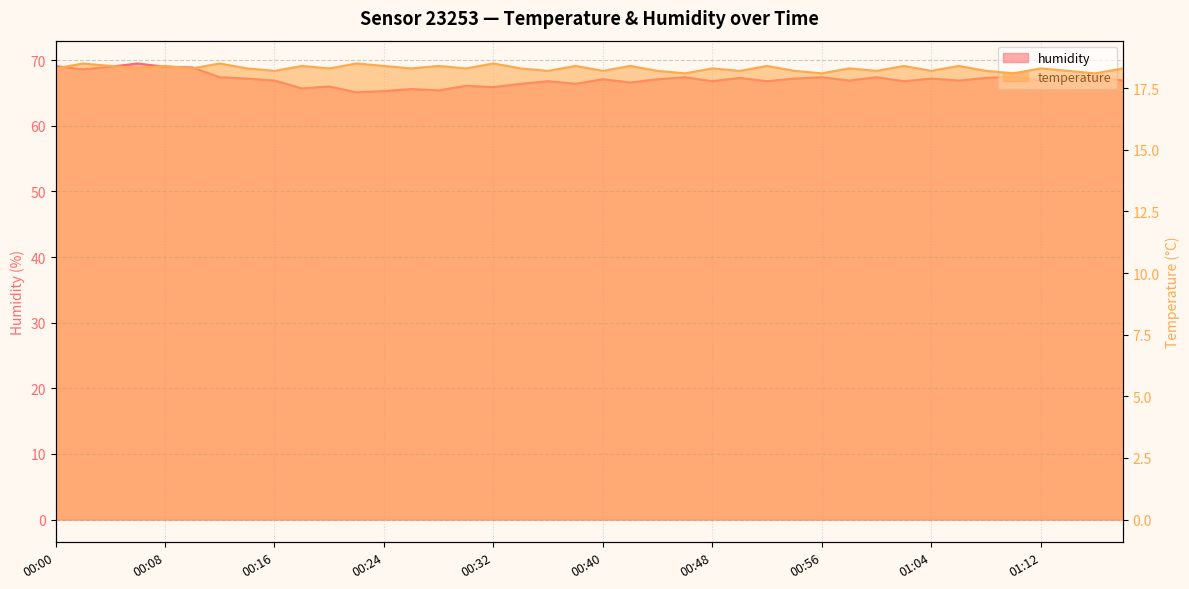

True or false: humidity and temperature intersect in this chart.

False